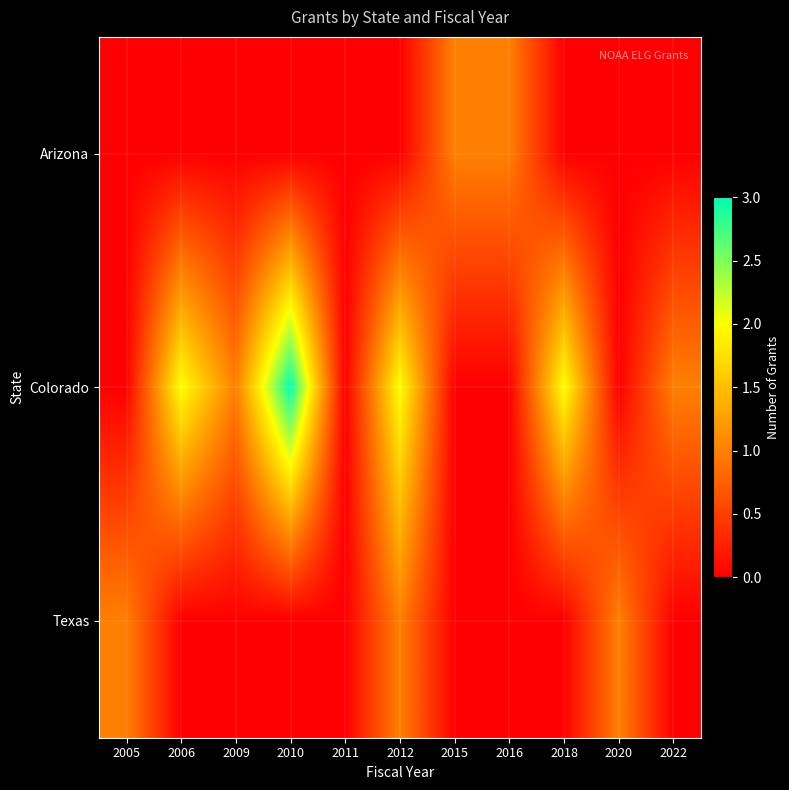

At how many categories does at least one series exceed 1?

4